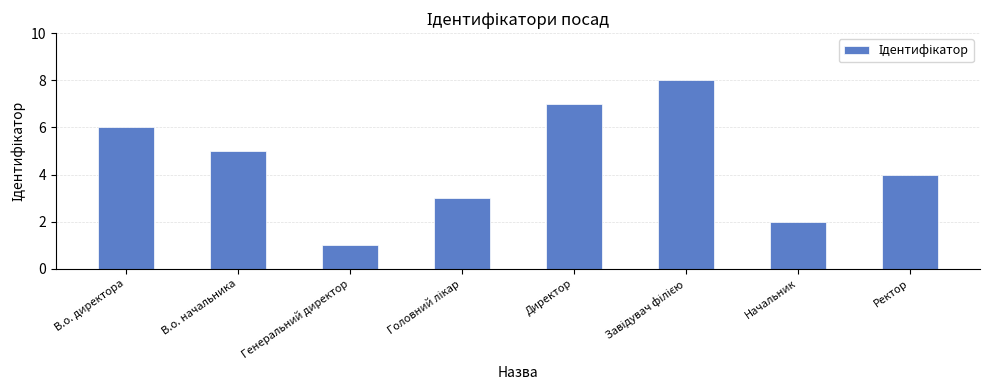

What is the difference between the maximum and second lowest values?

6